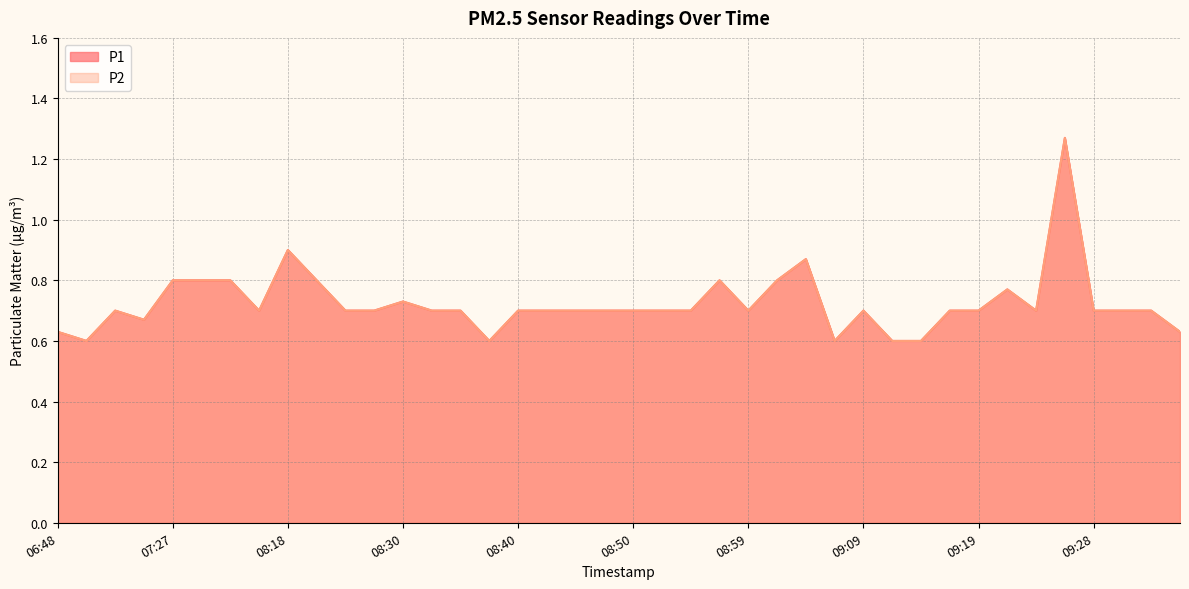

Reading left to right, transcribe all the data shown in this chart.

P1: 06:48=0.6	07:09=0.6	07:11=0.7	07:14=0.7	07:27=0.8	07:40=0.8	07:43=0.8	07:51=0.7	08:18=0.9	08:20=0.8	08:25=0.7	08:28=0.7	08:30=0.7	08:33=0.7	08:35=0.7	08:37=0.6	08:40=0.7	08:42=0.7	08:45=0.7	08:47=0.7	08:50=0.7	08:52=0.7	08:54=0.7	08:57=0.8	08:59=0.7	09:02=0.8	09:04=0.9	09:07=0.6	09:09=0.7	09:11=0.6	09:14=0.6	09:16=0.7	09:19=0.7	09:21=0.8	09:24=0.7	09:26=1.3	09:28=0.7	09:31=0.7	09:33=0.7	09:36=0.6
P2: 06:48=0.6	07:09=0.6	07:11=0.7	07:14=0.7	07:27=0.8	07:40=0.8	07:43=0.8	07:51=0.7	08:18=0.9	08:20=0.8	08:25=0.7	08:28=0.7	08:30=0.7	08:33=0.7	08:35=0.7	08:37=0.6	08:40=0.7	08:42=0.7	08:45=0.7	08:47=0.7	08:50=0.7	08:52=0.7	08:54=0.7	08:57=0.8	08:59=0.7	09:02=0.8	09:04=0.9	09:07=0.6	09:09=0.7	09:11=0.6	09:14=0.6	09:16=0.7	09:19=0.7	09:21=0.8	09:24=0.7	09:26=1.3	09:28=0.7	09:31=0.7	09:33=0.7	09:36=0.6